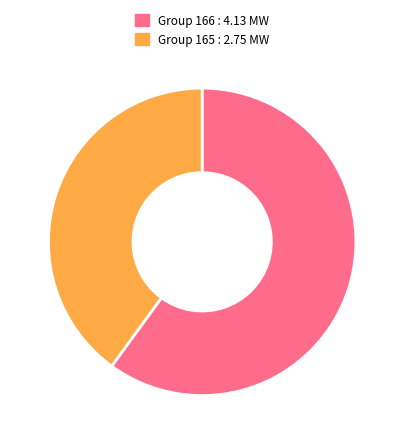

Is there a majority slice in this chart?

Yes